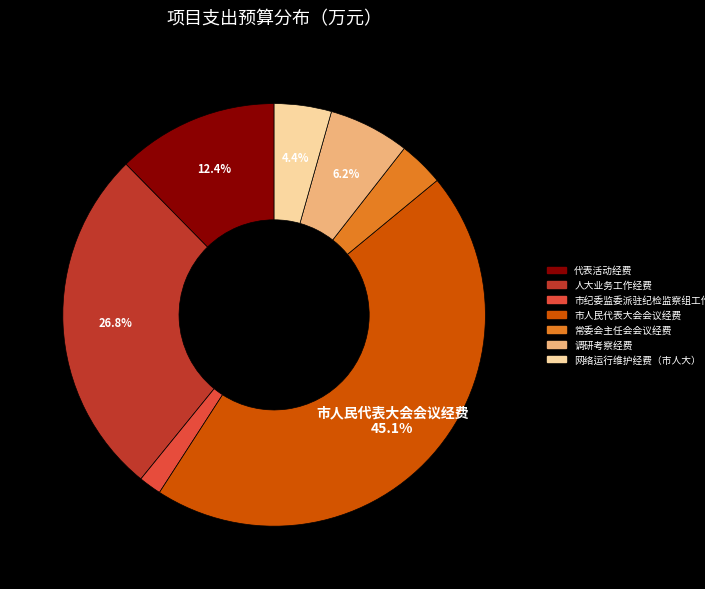

What portion of the pie excludes 人大业务工作经费?

73.2%